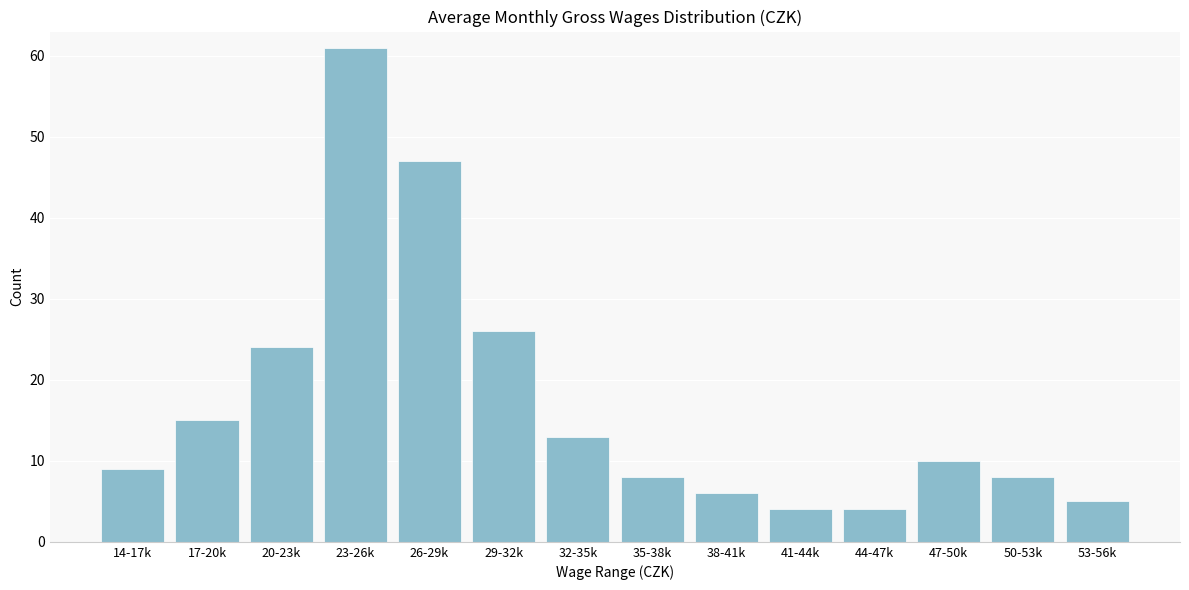

Reading left to right, extract all data points from this chart.

14-17k=9	17-20k=15	20-23k=24	23-26k=61	26-29k=47	29-32k=26	32-35k=13	35-38k=8	38-41k=6	41-44k=4	44-47k=4	47-50k=10	50-53k=8	53-56k=5